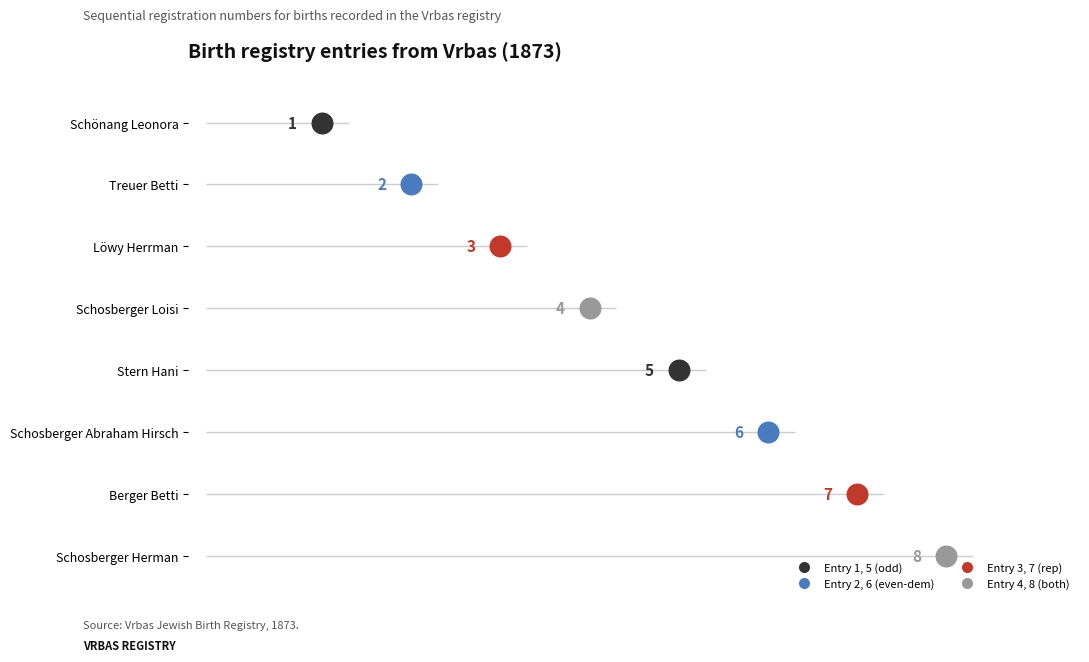

What is the change in value from Schönang Leonora to Treuer Betti?

+1